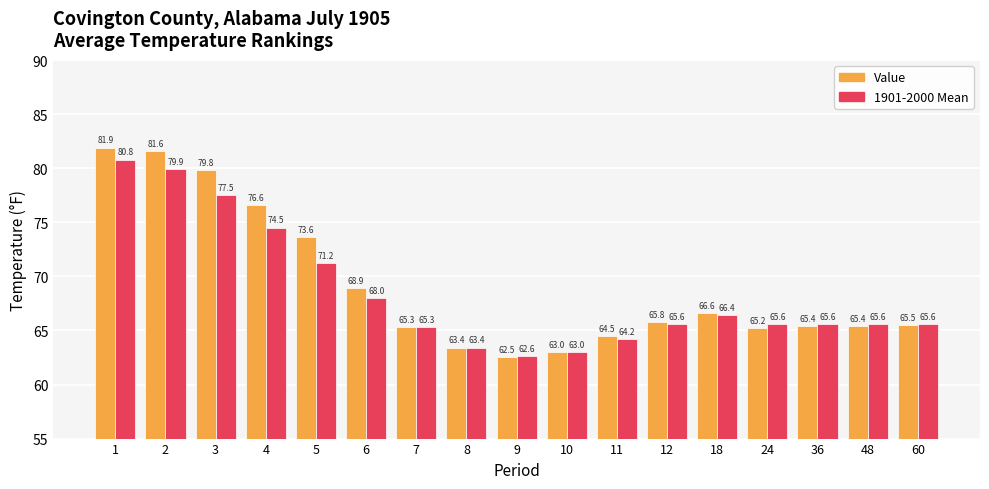

Reading right to left, extract all data points from this chart.

Value: 60=65.5	48=65.4	36=65.4	24=65.2	18=66.6	12=65.8	11=64.5	10=63.0	9=62.5	8=63.4	7=65.3	6=68.9	5=73.6	4=76.6	3=79.8	2=81.6	1=81.9
1901-2000 Mean: 60=65.6	48=65.6	36=65.6	24=65.6	18=66.4	12=65.6	11=64.2	10=63.0	9=62.6	8=63.4	7=65.3	6=68.0	5=71.2	4=74.5	3=77.5	2=79.9	1=80.8